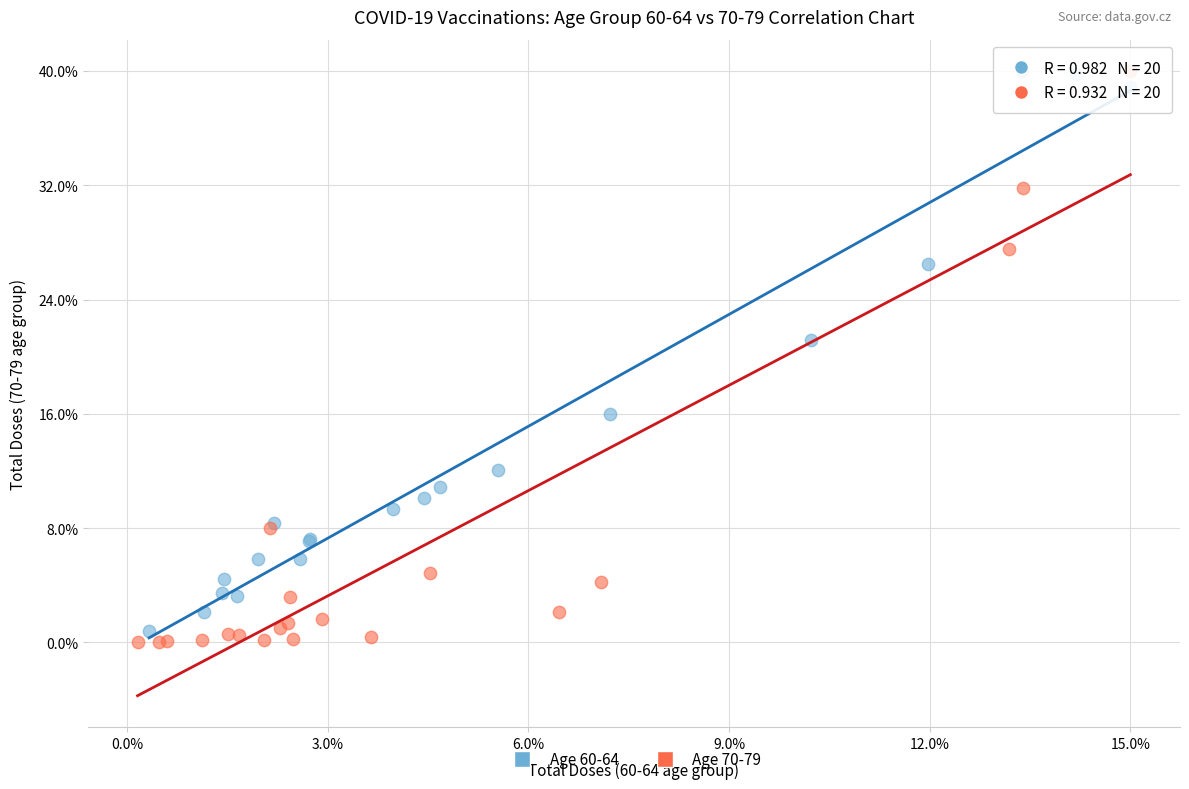

Which series has the widest spread of Y values?

Age 70-79